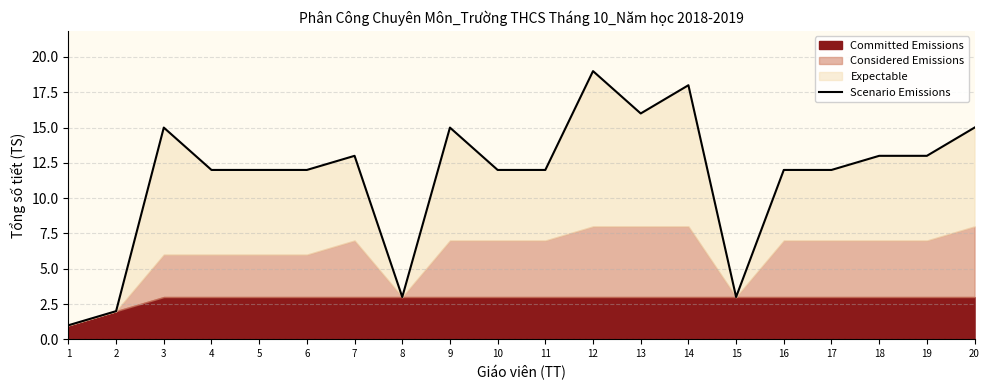

The chart shows a value of 13 at 7. True or false?

True